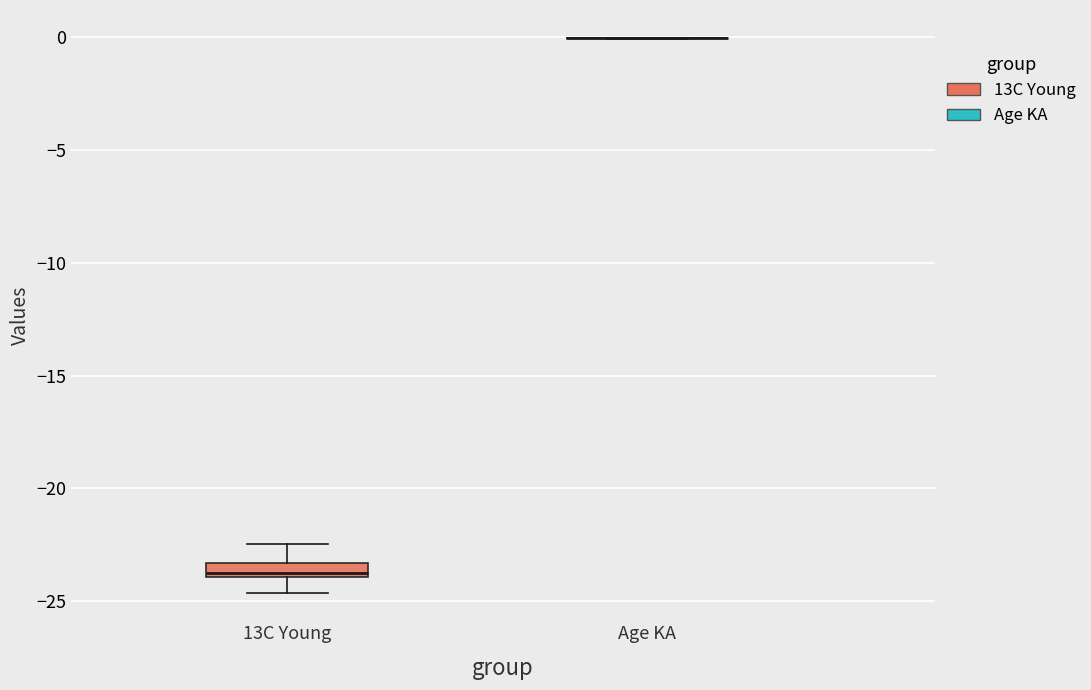

Comparing the boxes themselves (not the whiskers), which one is the tallest?

13C Young